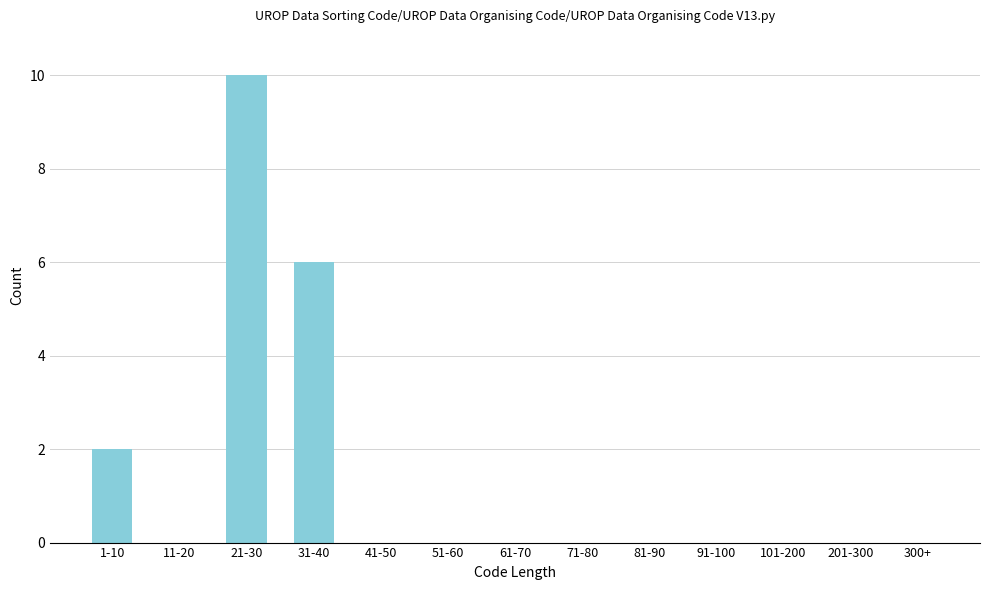

Reading left to right, transcribe all the data shown in this chart.

1-10=2	11-20=0	21-30=10	31-40=6	41-50=0	51-60=0	61-70=0	71-80=0	81-90=0	91-100=0	101-200=0	201-300=0	300+=0